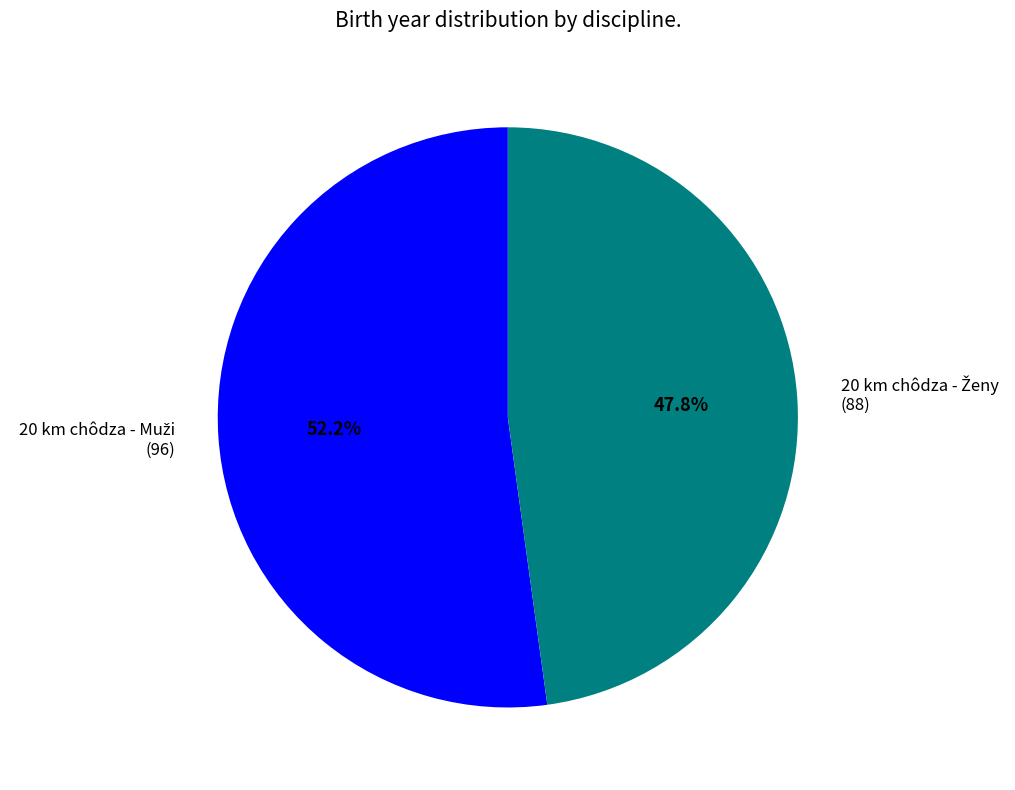

Does any single category account for the majority?

Yes